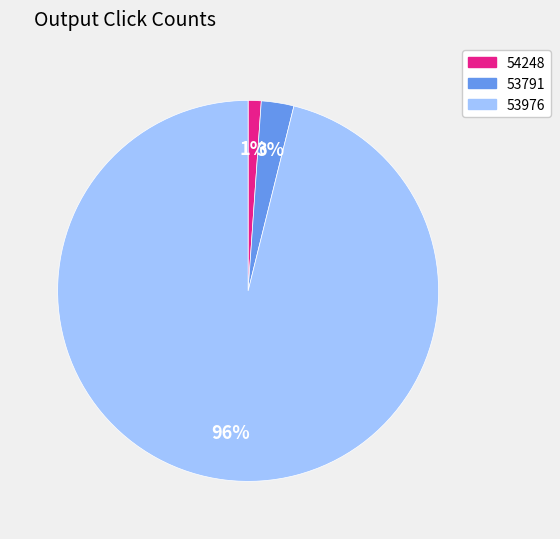

To the nearest percent, what is the combined percentage of 53791 and 53976?

99%